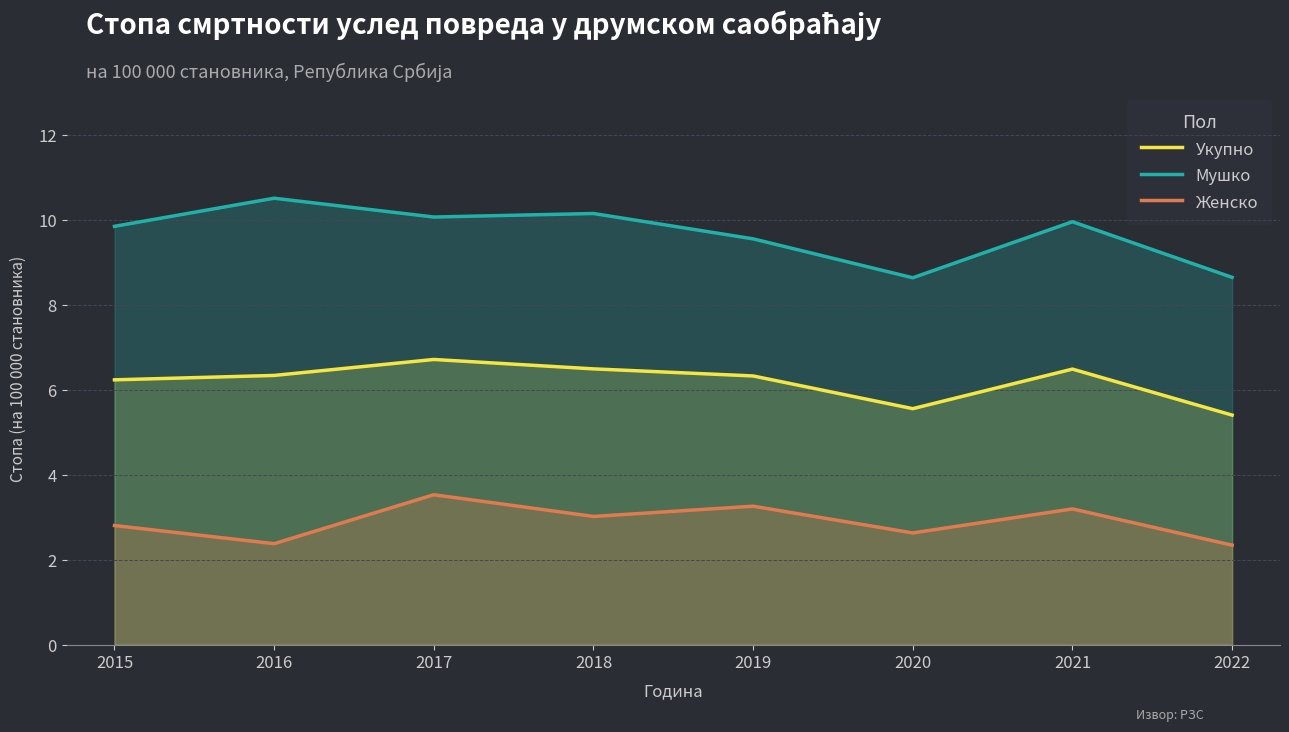

True or false: Женско has a value of 5.1 at 2018.

False